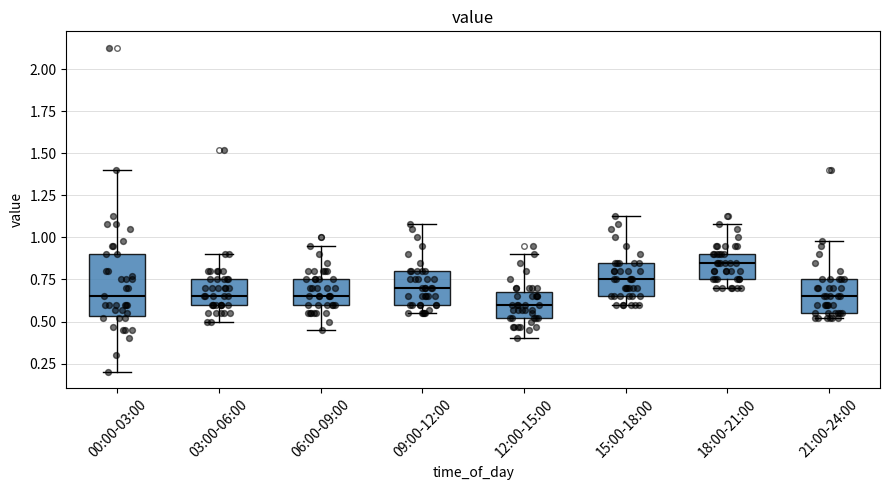

Which box is the tallest, from its lower edge to its upper edge?

00:00-03:00